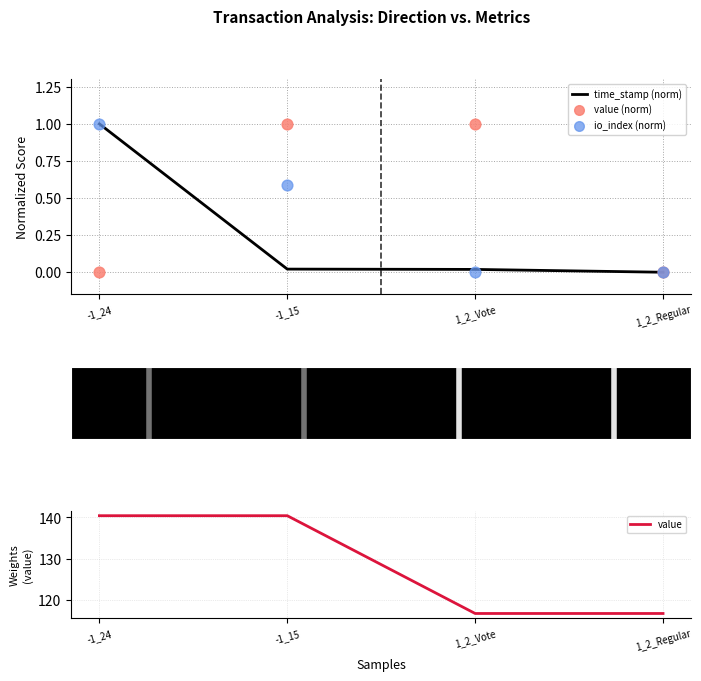

At which category is the sum across all series the highest?

-1_24